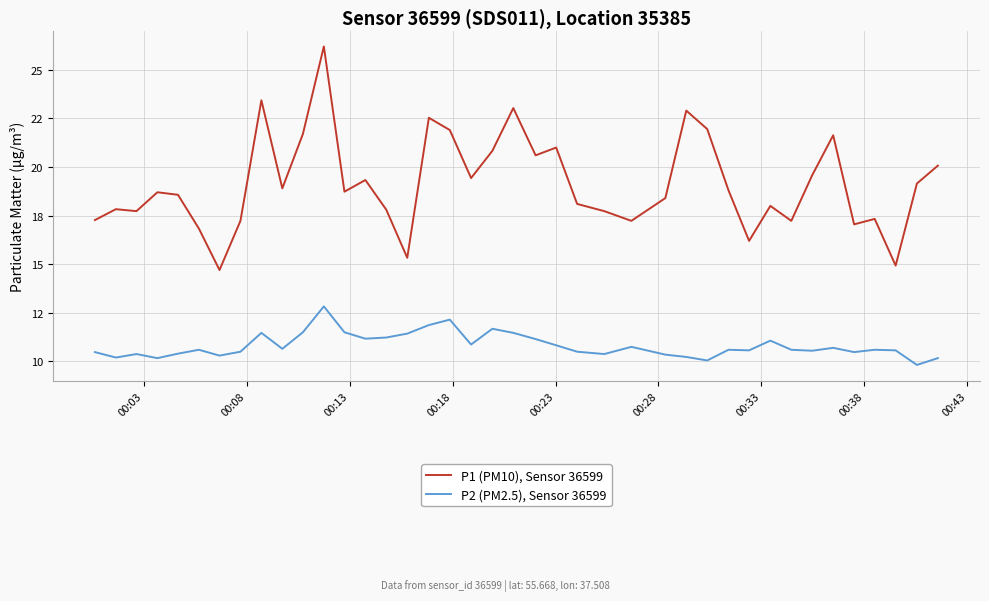

How many interior local peaks does the P1 (PM10), Sensor 36599 series have?

12